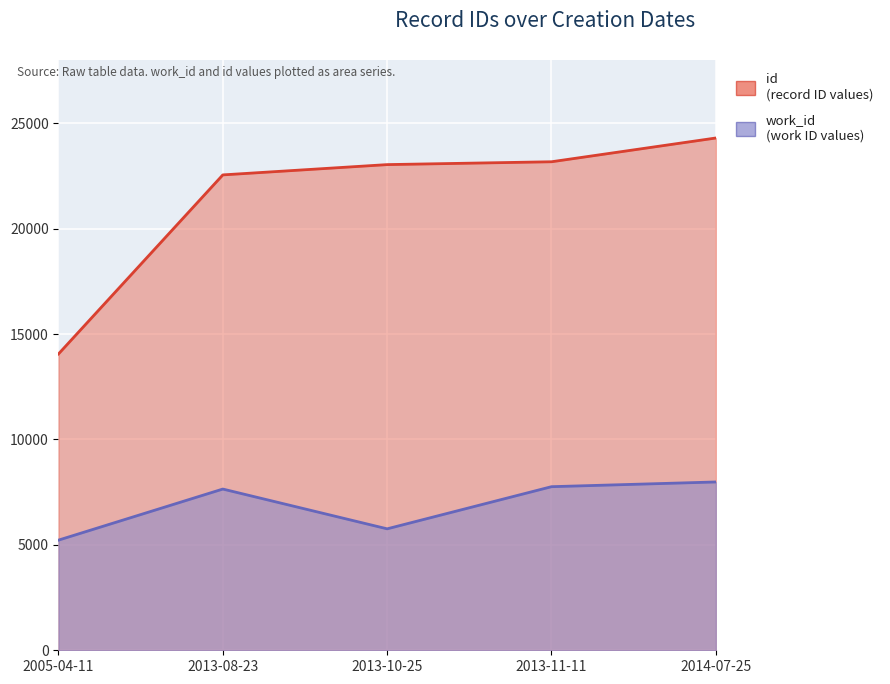

Which label corresponds to the smallest value in the chart?

2005-04-11